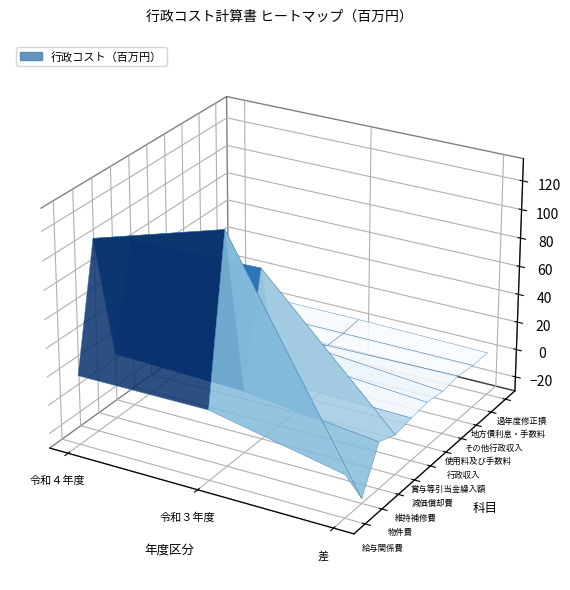

Which series has the largest total across all categories?

物件費